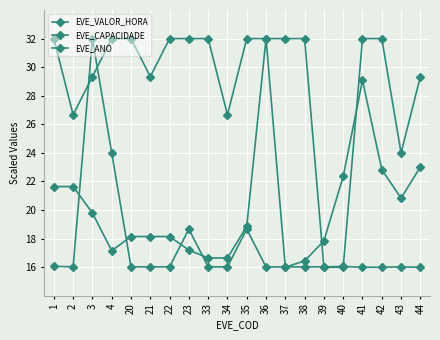

How many lines are shown in the chart?

3